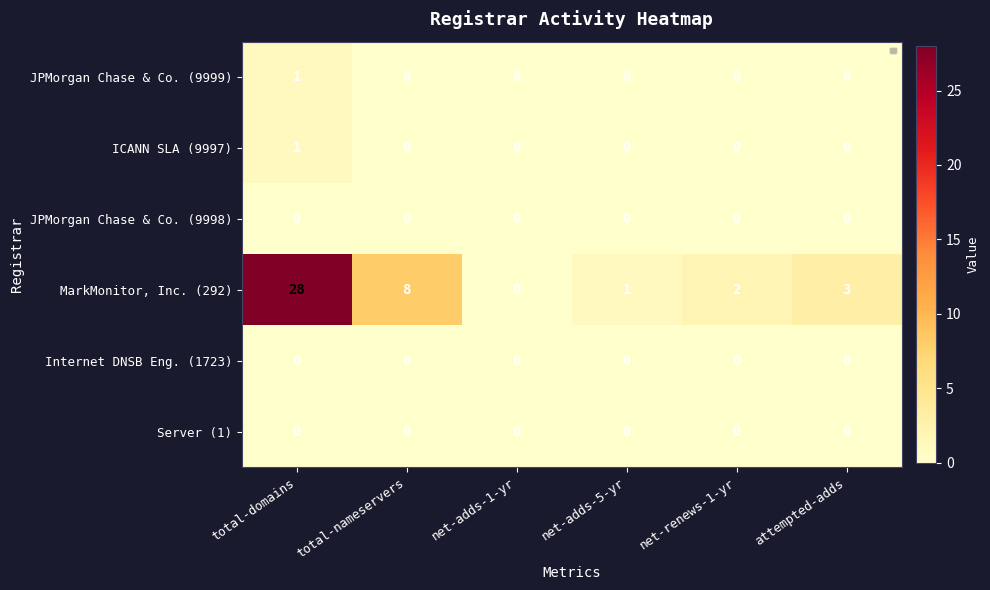

Which label corresponds to the largest value in the chart?

total-domains